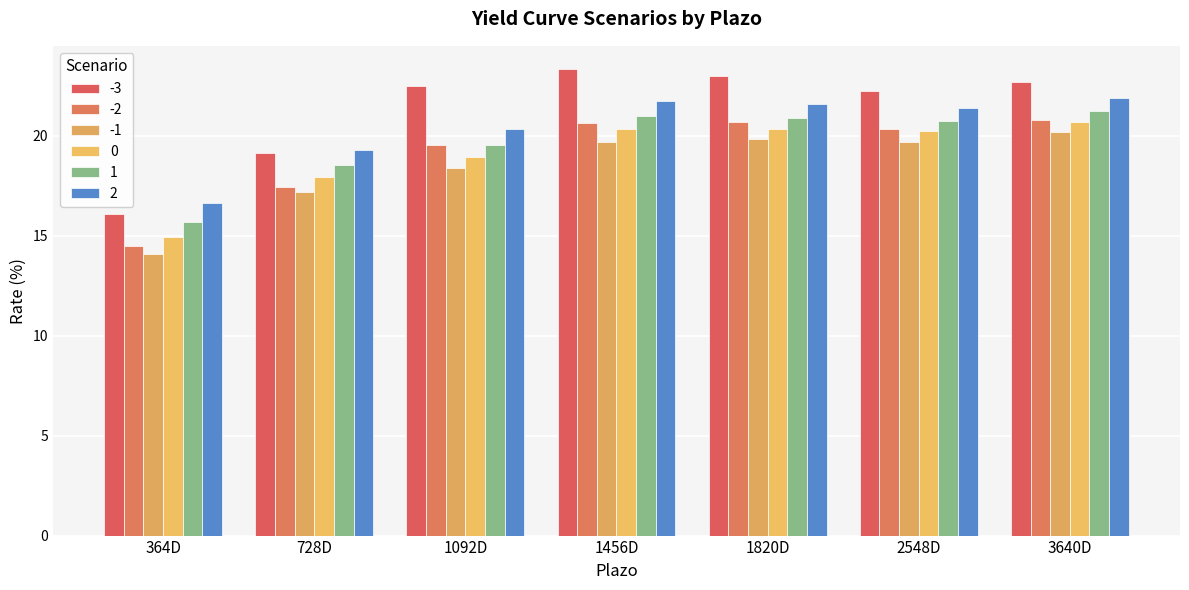

What is the difference between the 1 values at 1820D and 1456D?

0.1